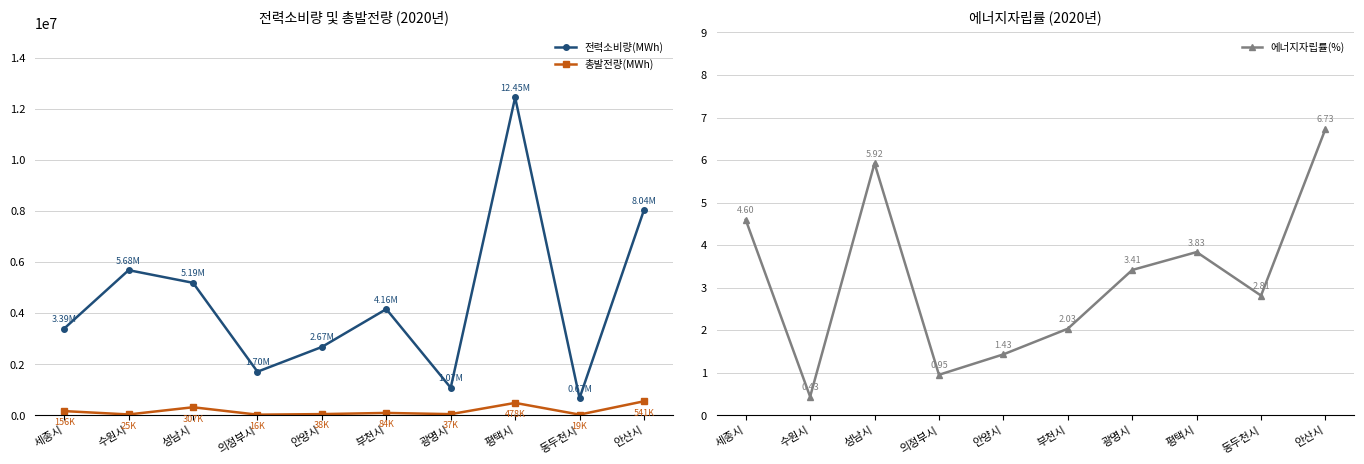

Rank the categories by 총발전량(MWh) value from lowest to highest.

의정부시, 동두천시, 수원시, 광명시, 안양시, 부천시, 세종시, 성남시, 평택시, 안산시